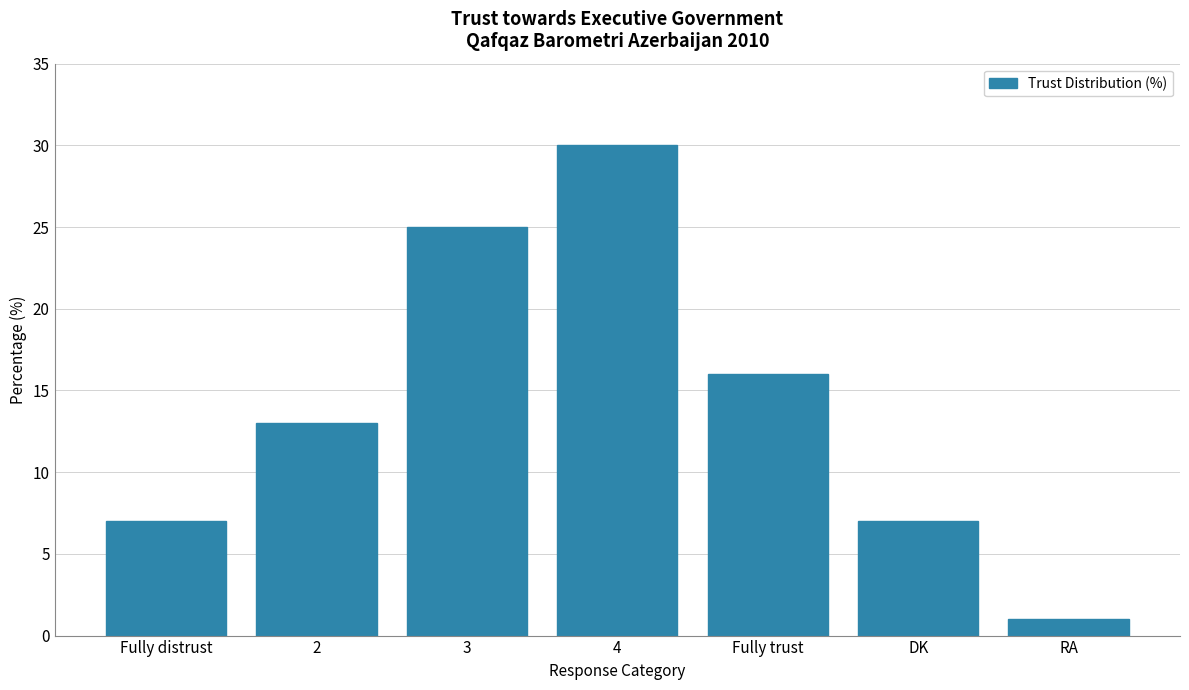

What is the difference between the second highest and minimum values?

24